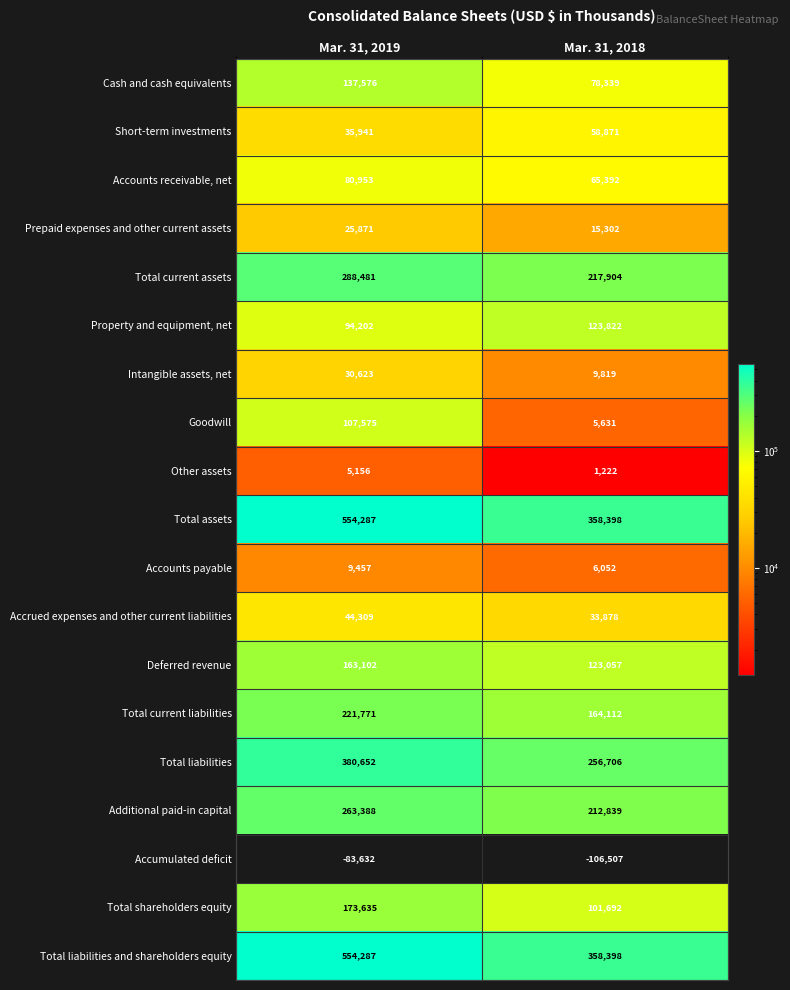

True or false: Accounts payable has a value of 6052 at Mar. 31, 2018.

True